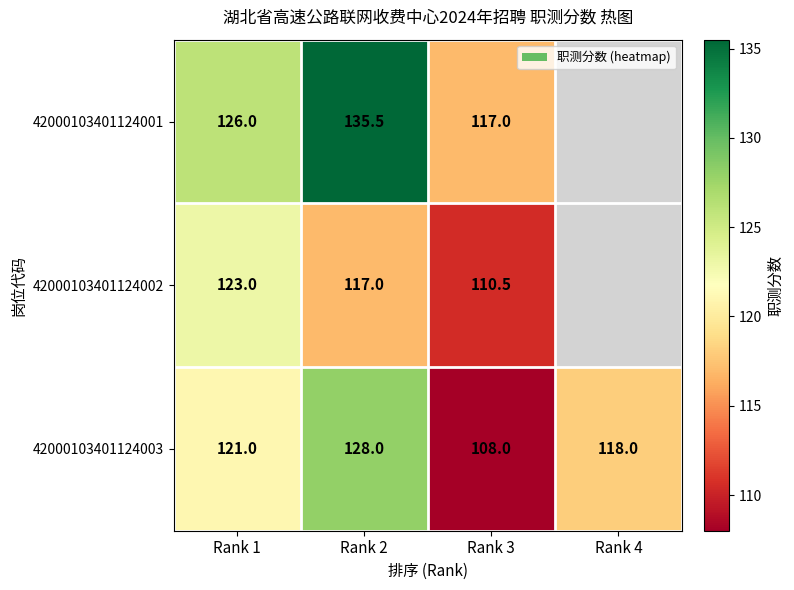

Rank the series at Rank 3 from highest to lowest value.

42000103401124001, 42000103401124002, 42000103401124003